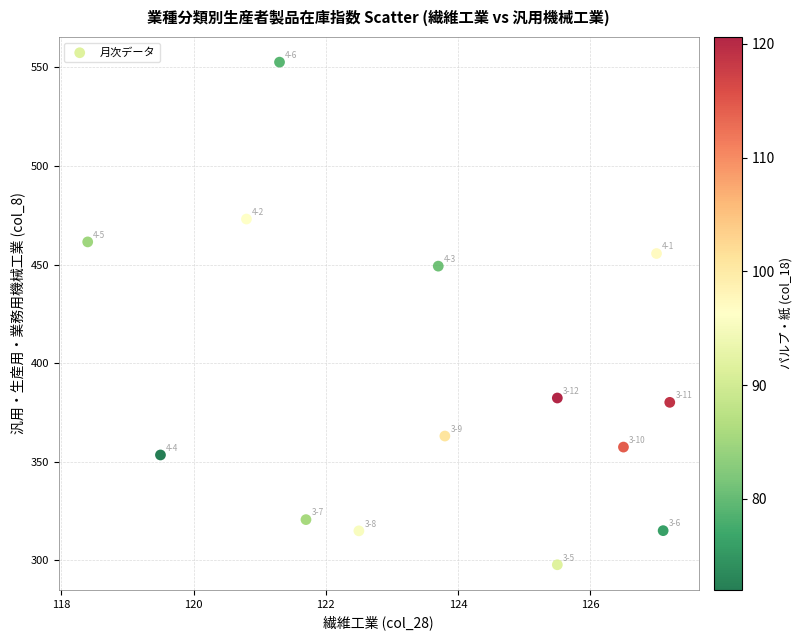

What Y value in the scatter plot is closest to 425?

449.2